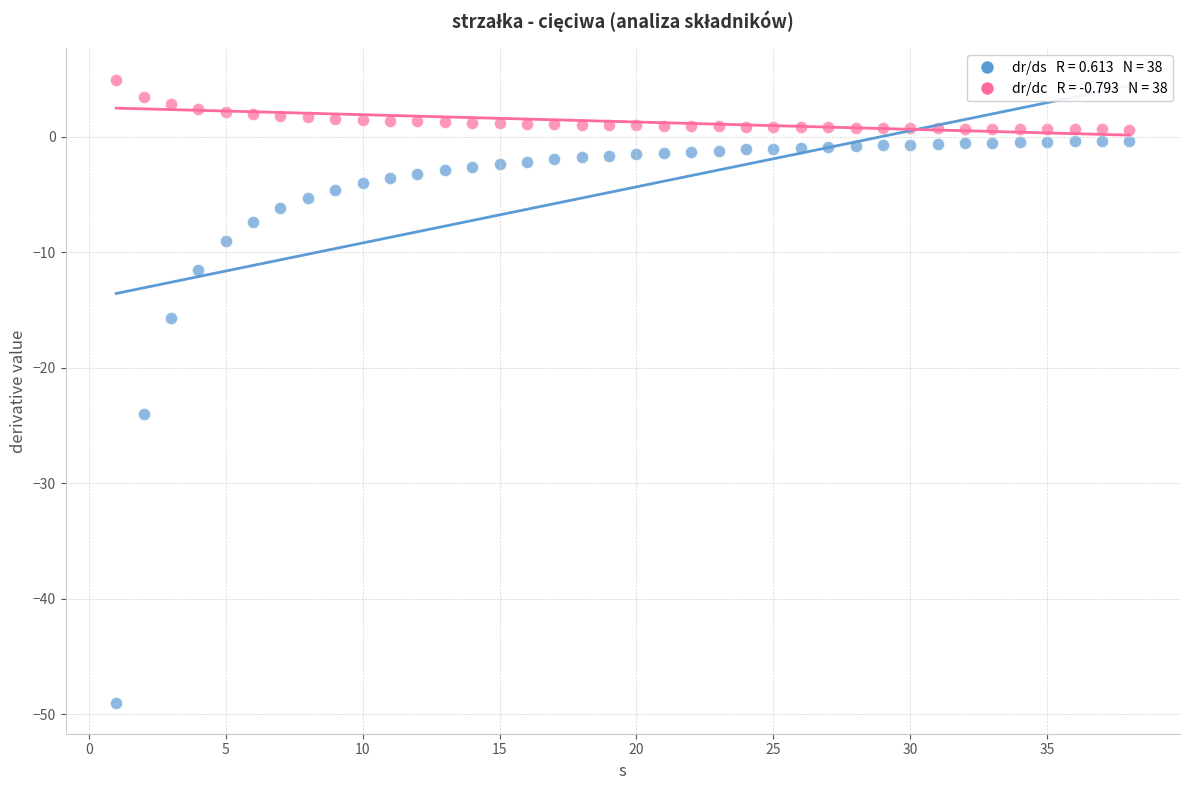

Across all data points, what is the range of Y values (max minus min)?

54.0